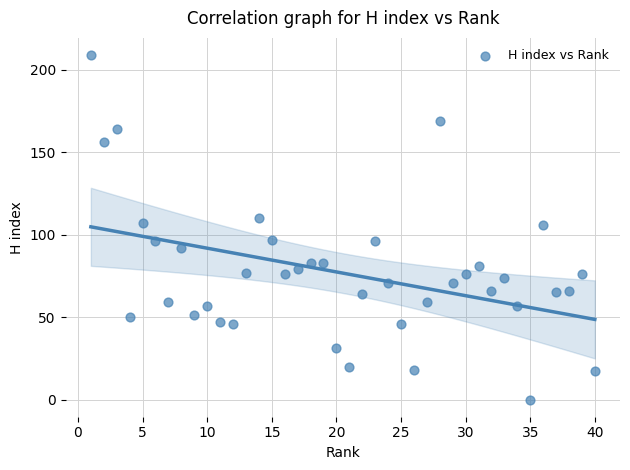

What is the range of X values (max minus min)?

39